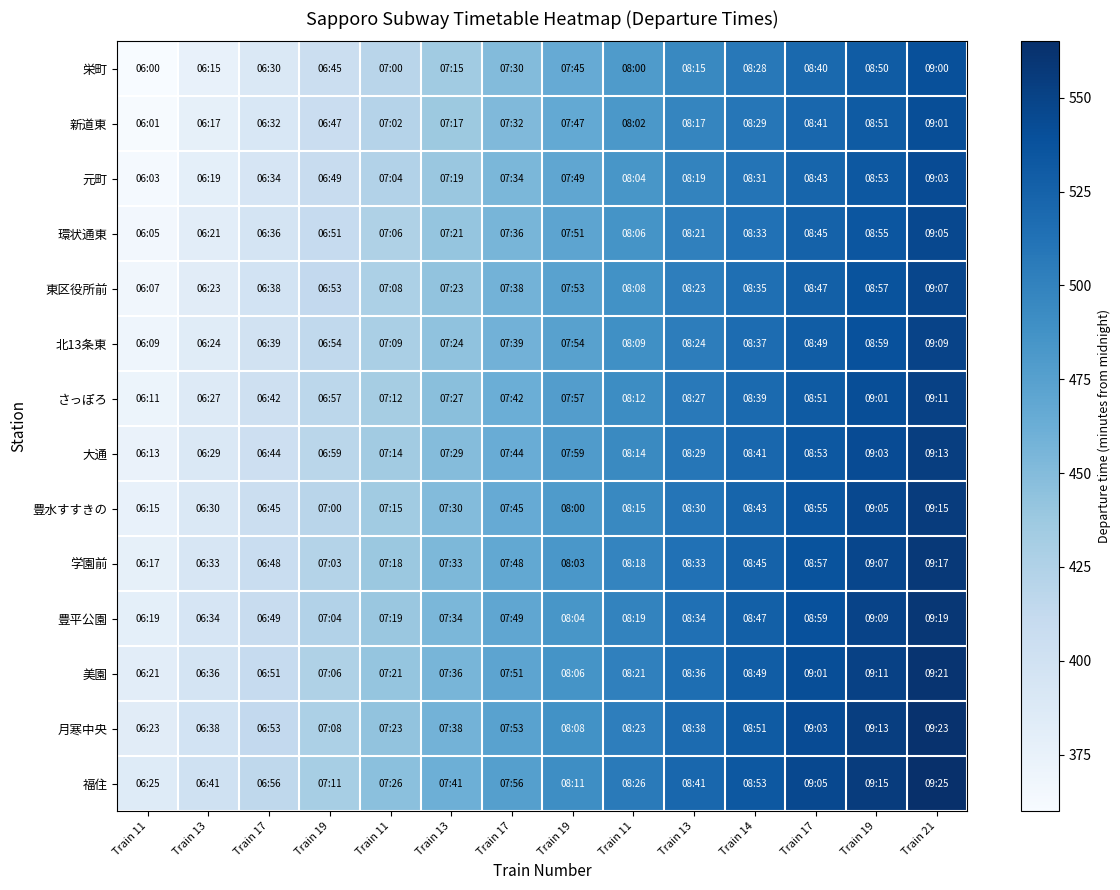

Reading left to right, list all the values displayed in this chart.

栄町: Train 11=360	Train 13=375	Train 17=390	Train 19=405	Train 11=420	Train 13=435	Train 17=450	Train 19=465	Train 11=480	Train 13=495	Train 14=508	Train 17=520	Train 19=530	Train 21=540
新道東: Train 11=361	Train 13=377	Train 17=392	Train 19=407	Train 11=422	Train 13=437	Train 17=452	Train 19=467	Train 11=482	Train 13=497	Train 14=509	Train 17=521	Train 19=531	Train 21=541
元町: Train 11=363	Train 13=379	Train 17=394	Train 19=409	Train 11=424	Train 13=439	Train 17=454	Train 19=469	Train 11=484	Train 13=499	Train 14=511	Train 17=523	Train 19=533	Train 21=543
環状通東: Train 11=365	Train 13=381	Train 17=396	Train 19=411	Train 11=426	Train 13=441	Train 17=456	Train 19=471	Train 11=486	Train 13=501	Train 14=513	Train 17=525	Train 19=535	Train 21=545
東区役所前: Train 11=367	Train 13=383	Train 17=398	Train 19=413	Train 11=428	Train 13=443	Train 17=458	Train 19=473	Train 11=488	Train 13=503	Train 14=515	Train 17=527	Train 19=537	Train 21=547
北13条東: Train 11=369	Train 13=384	Train 17=399	Train 19=414	Train 11=429	Train 13=444	Train 17=459	Train 19=474	Train 11=489	Train 13=504	Train 14=517	Train 17=529	Train 19=539	Train 21=549
さっぽろ: Train 11=371	Train 13=387	Train 17=402	Train 19=417	Train 11=432	Train 13=447	Train 17=462	Train 19=477	Train 11=492	Train 13=507	Train 14=519	Train 17=531	Train 19=541	Train 21=551
大通: Train 11=373	Train 13=389	Train 17=404	Train 19=419	Train 11=434	Train 13=449	Train 17=464	Train 19=479	Train 11=494	Train 13=509	Train 14=521	Train 17=533	Train 19=543	Train 21=553
豊水すすきの: Train 11=375	Train 13=390	Train 17=405	Train 19=420	Train 11=435	Train 13=450	Train 17=465	Train 19=480	Train 11=495	Train 13=510	Train 14=523	Train 17=535	Train 19=545	Train 21=555
学園前: Train 11=377	Train 13=393	Train 17=408	Train 19=423	Train 11=438	Train 13=453	Train 17=468	Train 19=483	Train 11=498	Train 13=513	Train 14=525	Train 17=537	Train 19=547	Train 21=557
豊平公園: Train 11=379	Train 13=394	Train 17=409	Train 19=424	Train 11=439	Train 13=454	Train 17=469	Train 19=484	Train 11=499	Train 13=514	Train 14=527	Train 17=539	Train 19=549	Train 21=559
美園: Train 11=381	Train 13=396	Train 17=411	Train 19=426	Train 11=441	Train 13=456	Train 17=471	Train 19=486	Train 11=501	Train 13=516	Train 14=529	Train 17=541	Train 19=551	Train 21=561
月寒中央: Train 11=383	Train 13=398	Train 17=413	Train 19=428	Train 11=443	Train 13=458	Train 17=473	Train 19=488	Train 11=503	Train 13=518	Train 14=531	Train 17=543	Train 19=553	Train 21=563
福住: Train 11=385	Train 13=401	Train 17=416	Train 19=431	Train 11=446	Train 13=461	Train 17=476	Train 19=491	Train 11=506	Train 13=521	Train 14=533	Train 17=545	Train 19=555	Train 21=565